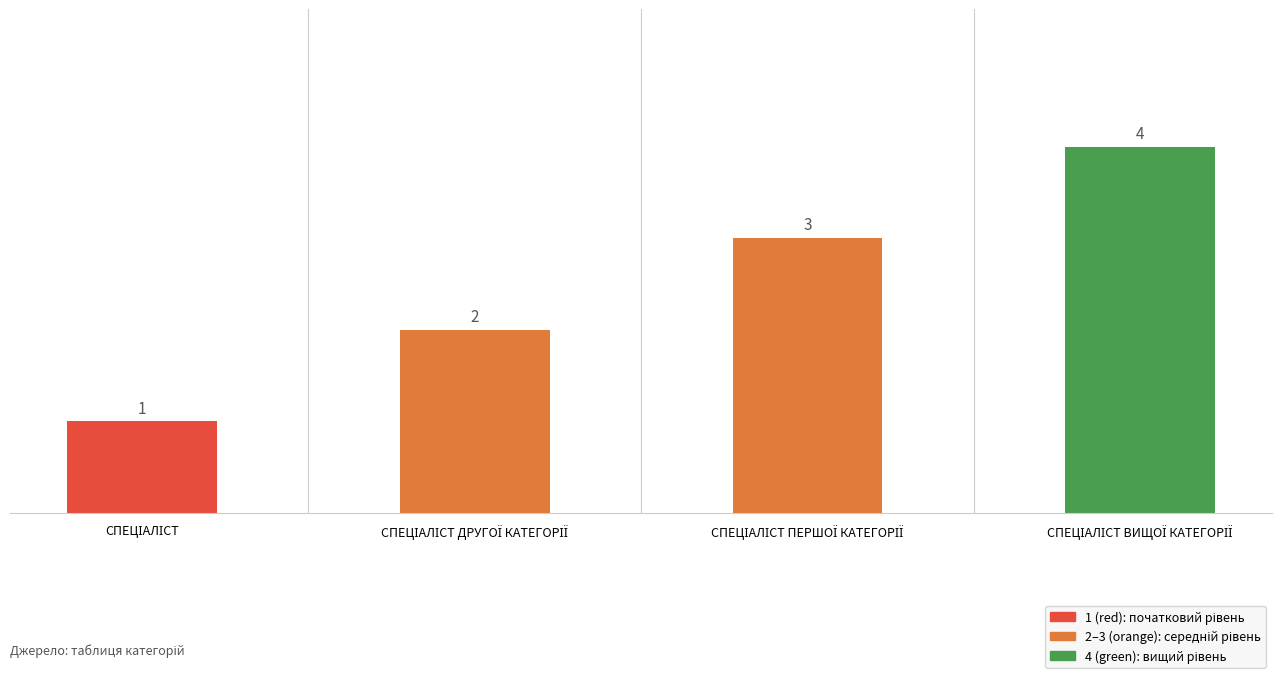

Count the values in the range 2 to 4.

3